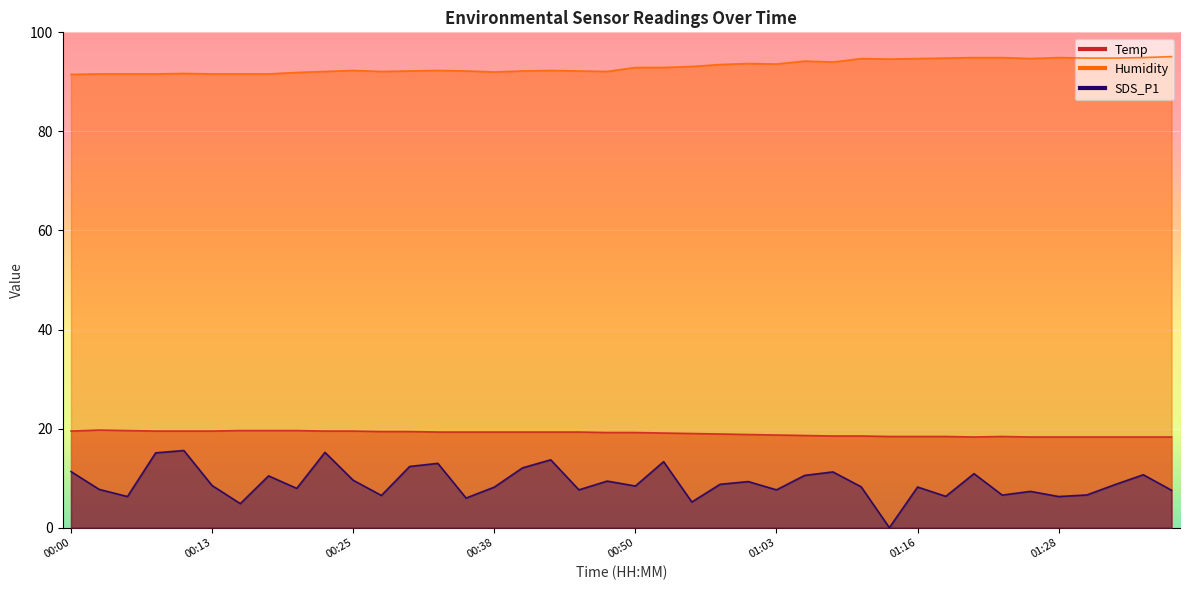

True or false: Temp has more than 0 interior local peaks.

True